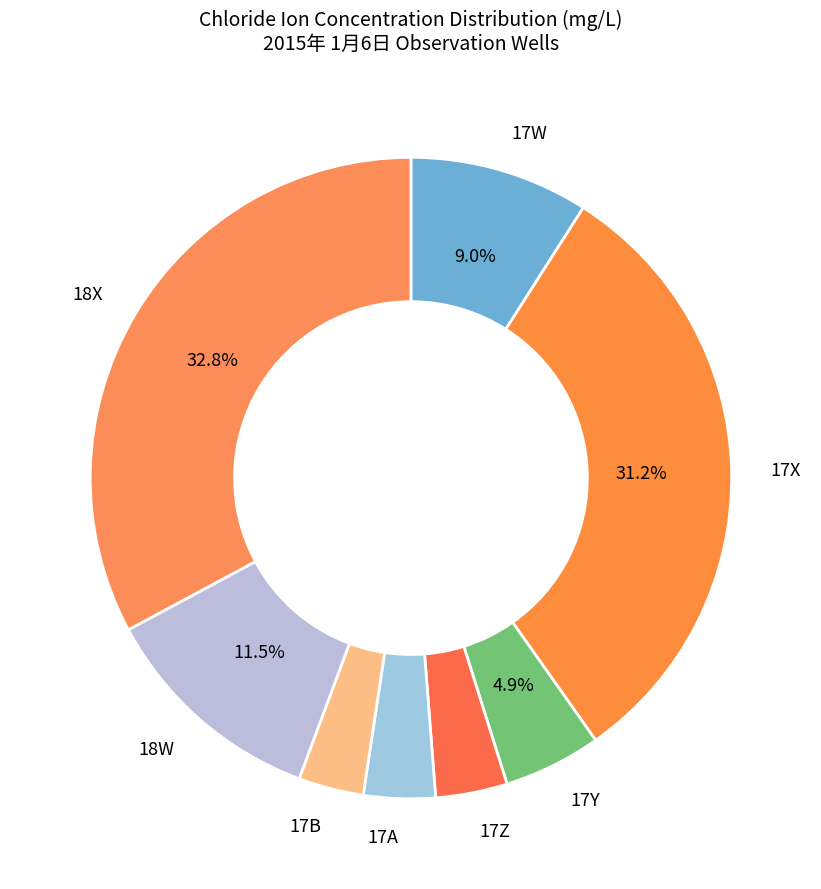

What is the largest slice in the pie chart?

18X